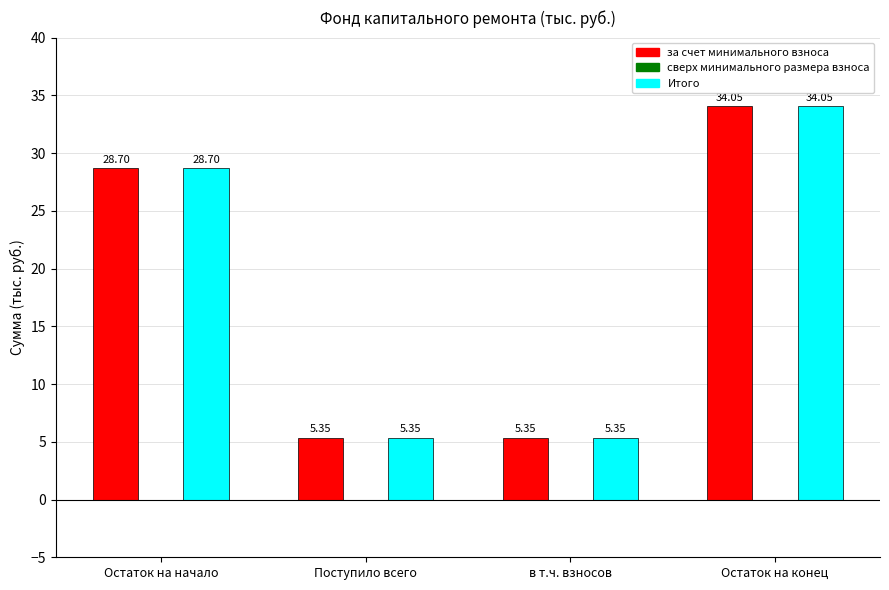

Where does the за счет минимального взноса series first go above 28?

Остаток на начало